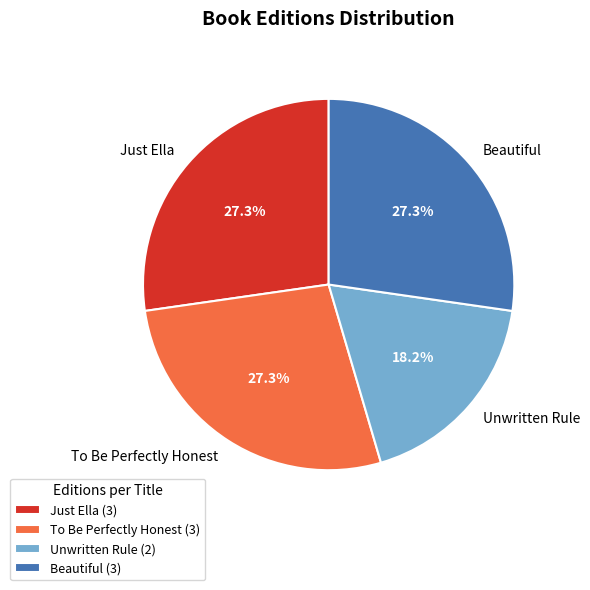

What is the smallest slice in the pie chart?

Unwritten Rule